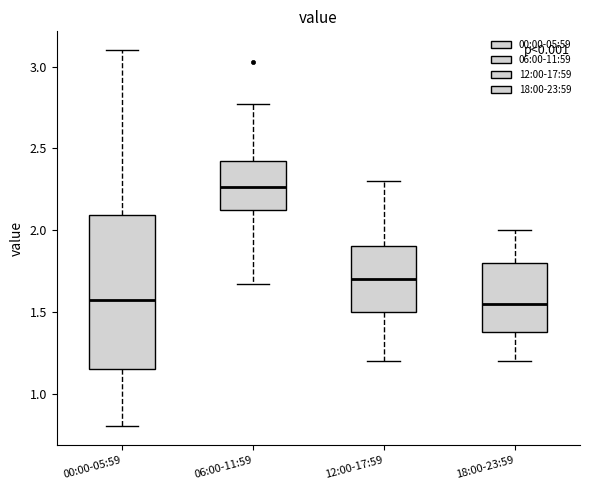

Where does the lower whisker of the box for 06:00-11:59 end on the y-axis? The values are not printed on the chart, so give them approximately, as read against the axis.

1.65